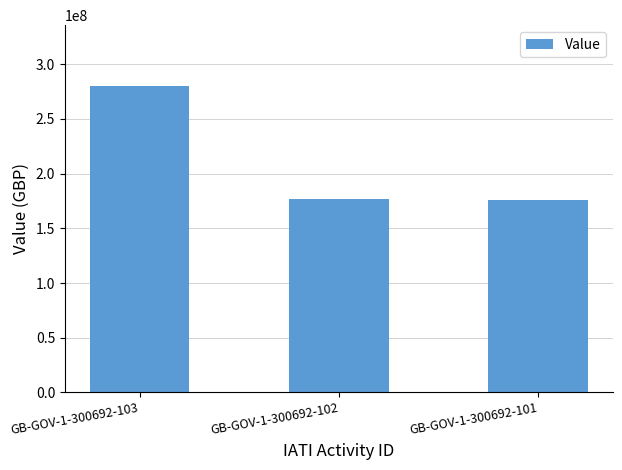

What is the value of the 1st bar from the left?

279691824